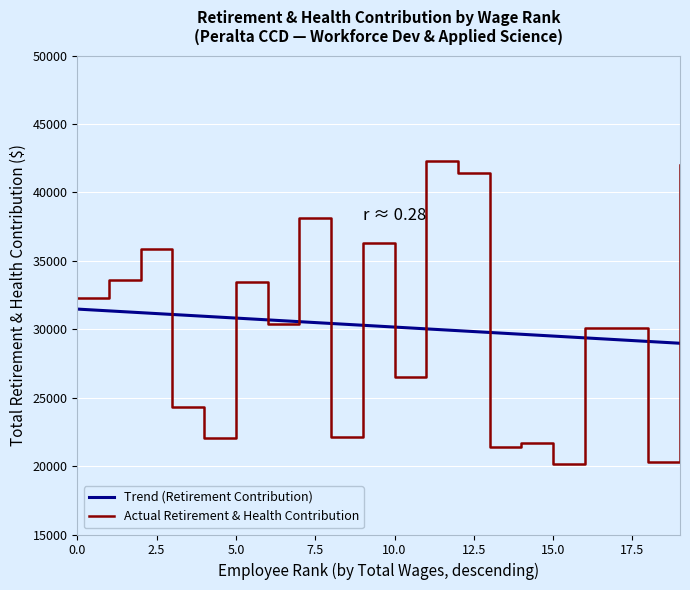

True or false: Actual Retirement & Health Contribution has more than 1 points higher than both neighbors.

True